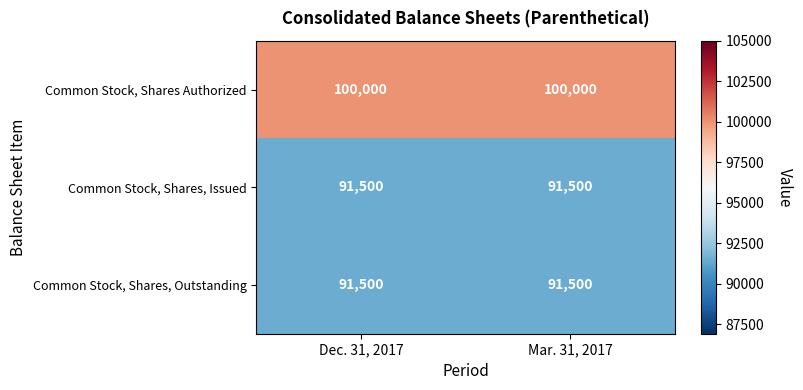

Reading left to right, transcribe all the data shown in this chart.

Common Stock, Shares Authorized: Dec. 31, 2017=100000	Mar. 31, 2017=100000
Common Stock, Shares, Issued: Dec. 31, 2017=91500	Mar. 31, 2017=91500
Common Stock, Shares, Outstanding: Dec. 31, 2017=91500	Mar. 31, 2017=91500